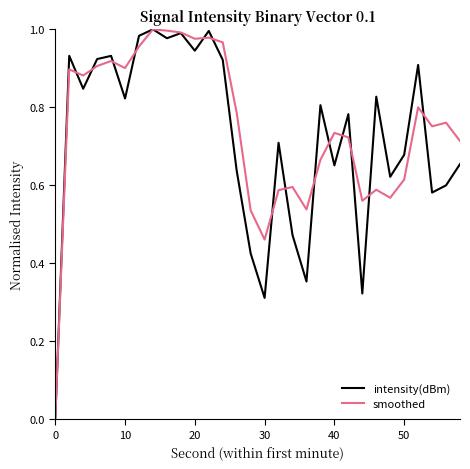

How many intersections are there between smoothed and intensity(dBm)?

14